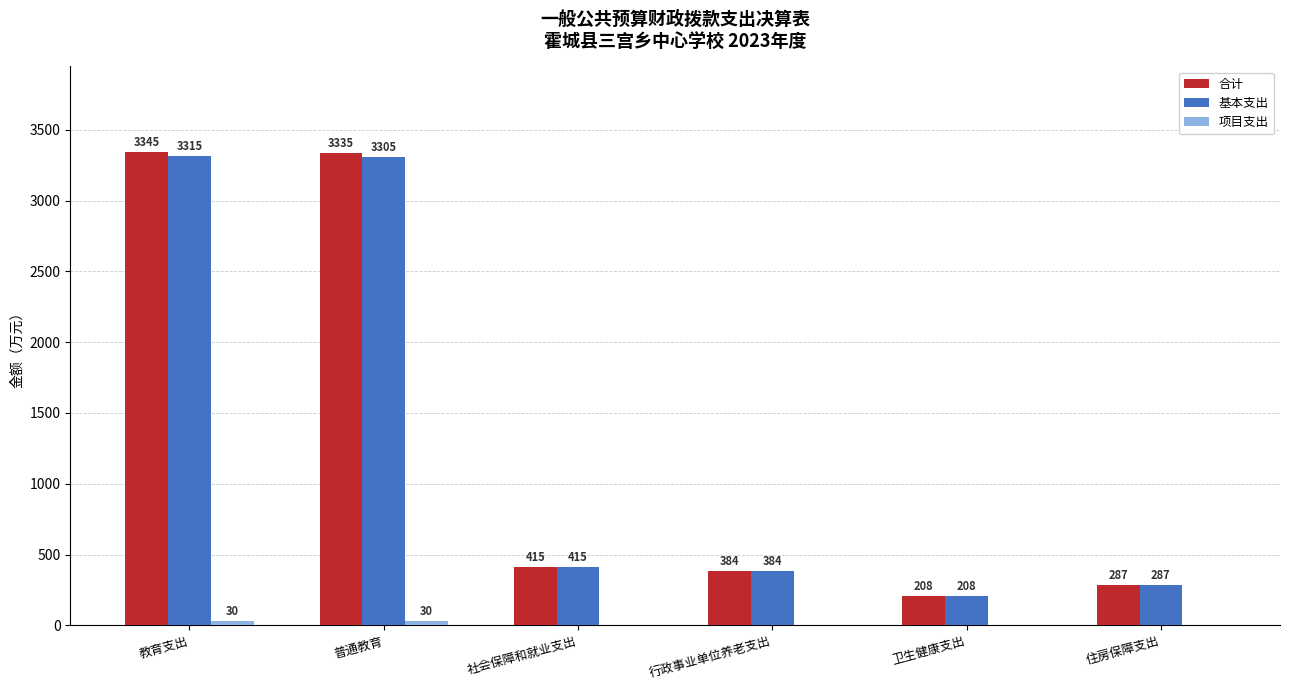

Which series has the largest total across all categories?

合计